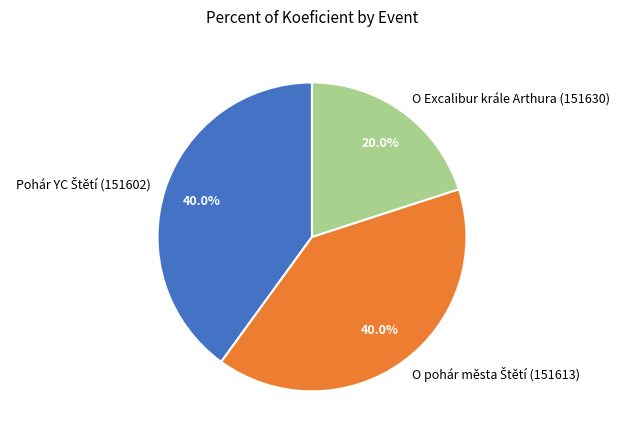

Is there a majority slice in this chart?

No